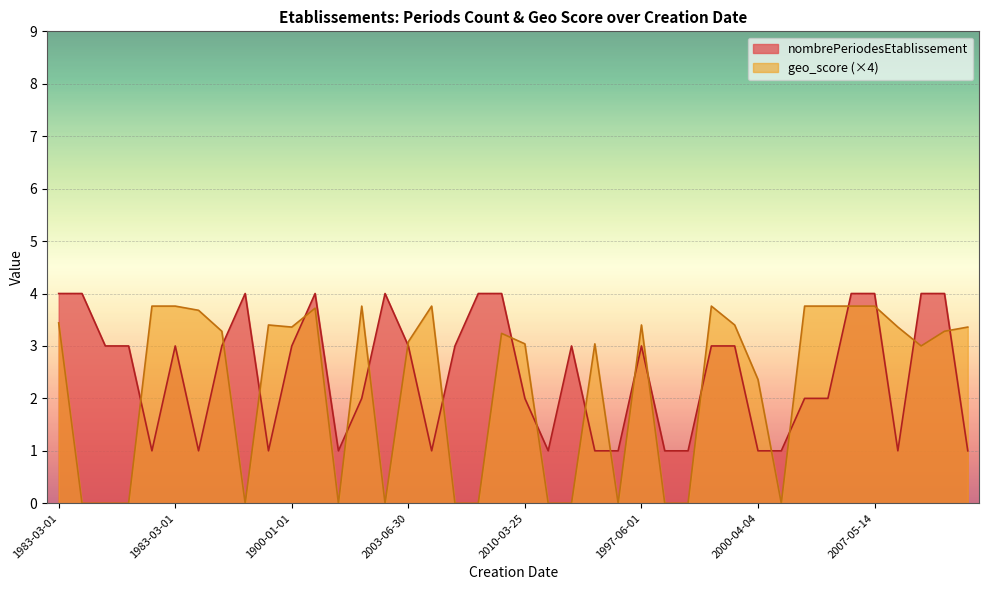

Which series has the largest range (max minus min)?

geo_score (×4)